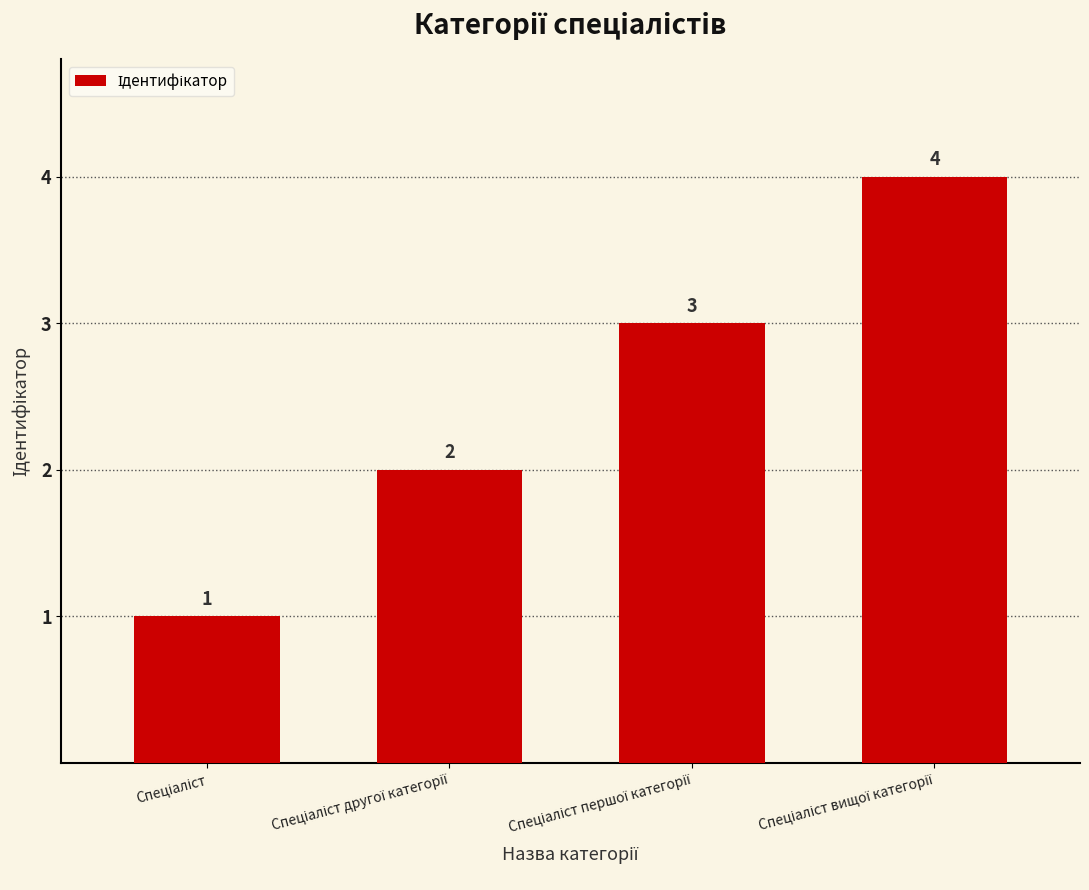

What is the maximum value shown in the chart?

4